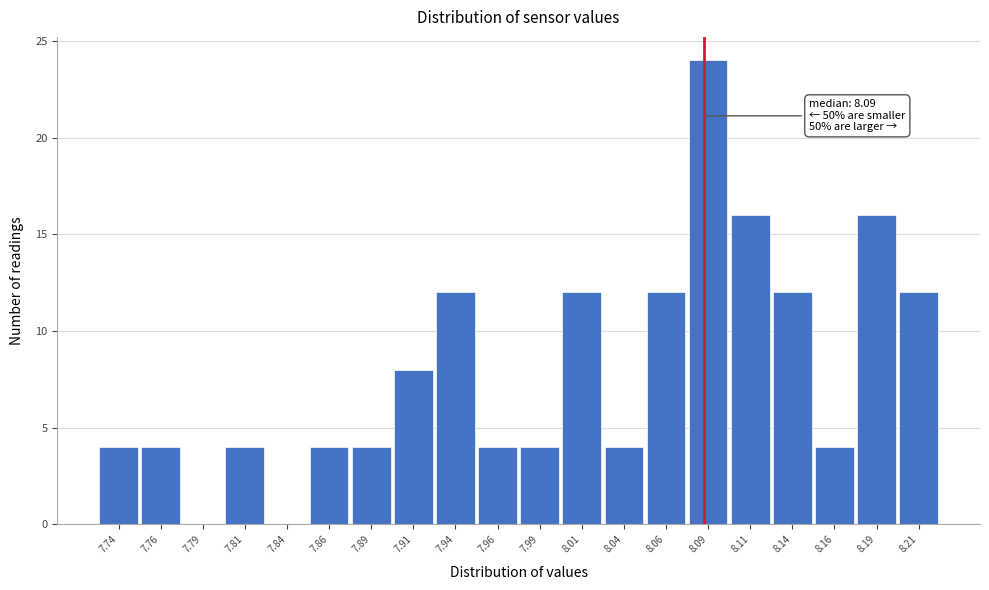

Over which range of the x-axis is the bar tallest?

8.075 to 8.100